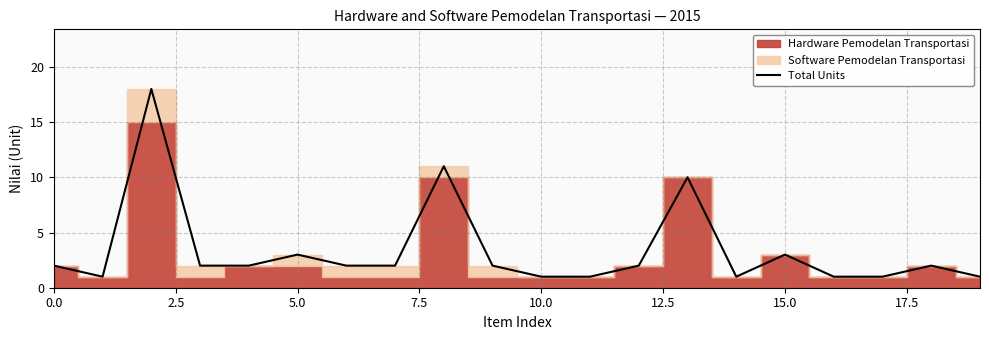

True or false: the data has more than 2 interior local peaks.

True